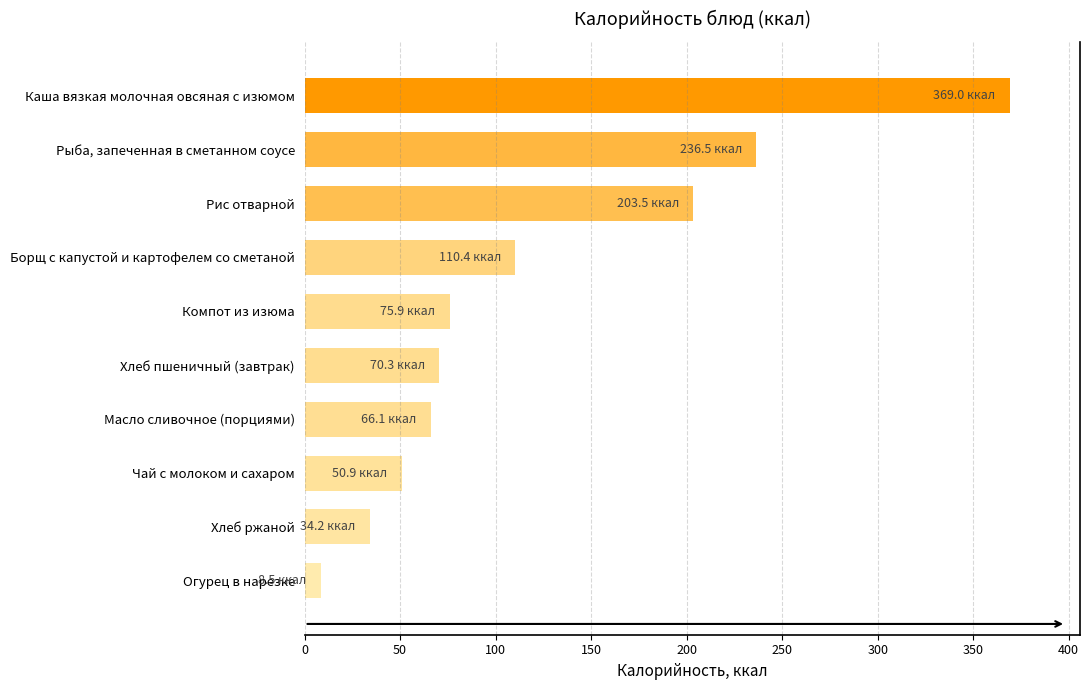

What is the change in value from Борщ с капустой и картофелем со сметаной to Каша вязкая молочная овсяная с изюмом?

+258.6